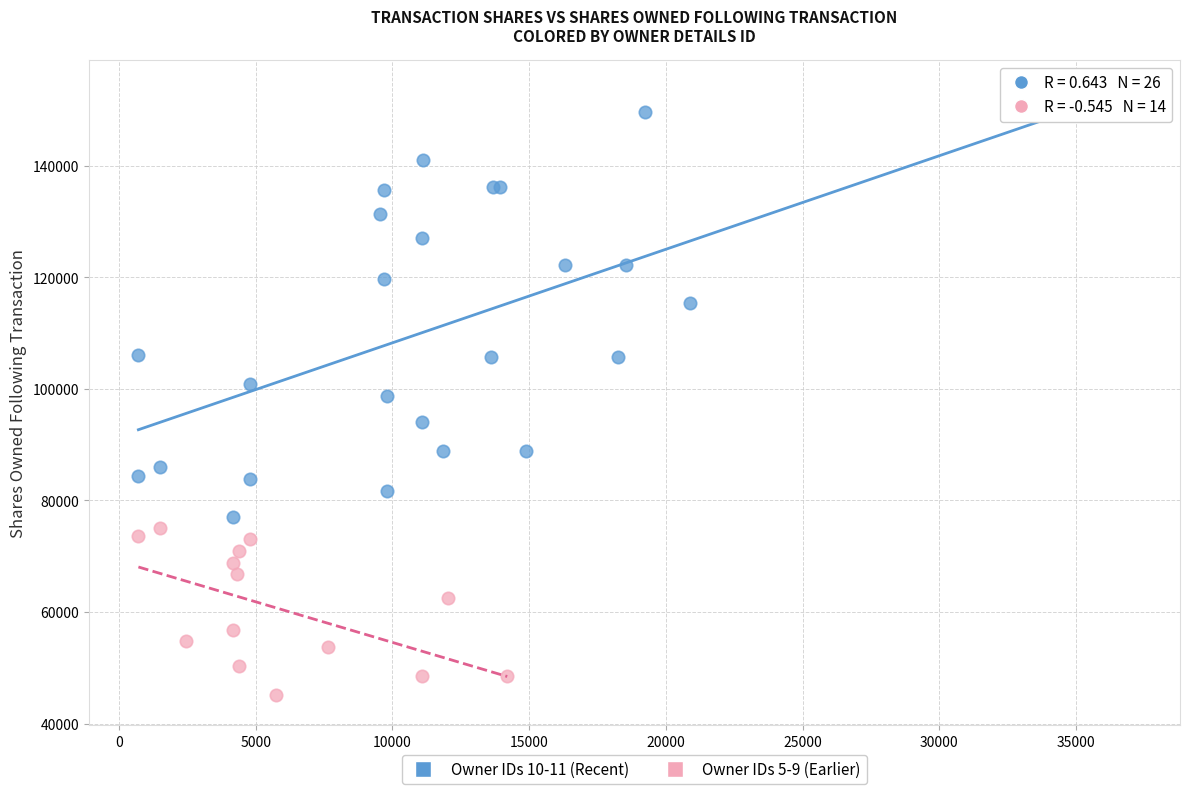

Which series contains the highest Y value?

Owner IDs 10-11 (Recent)